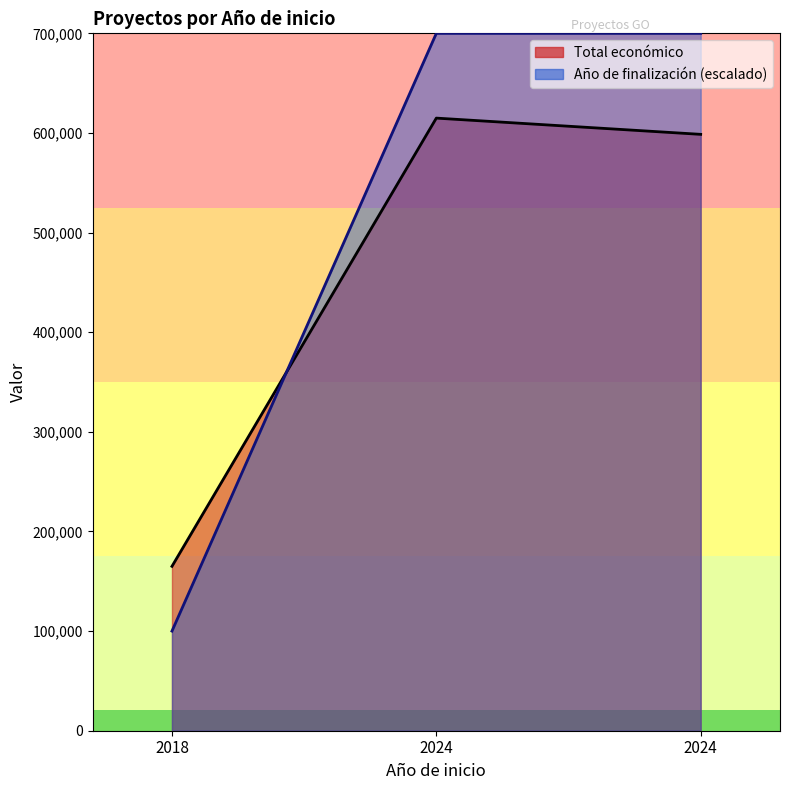

Which series has the largest total across all categories?

Año de finalización (escalado)